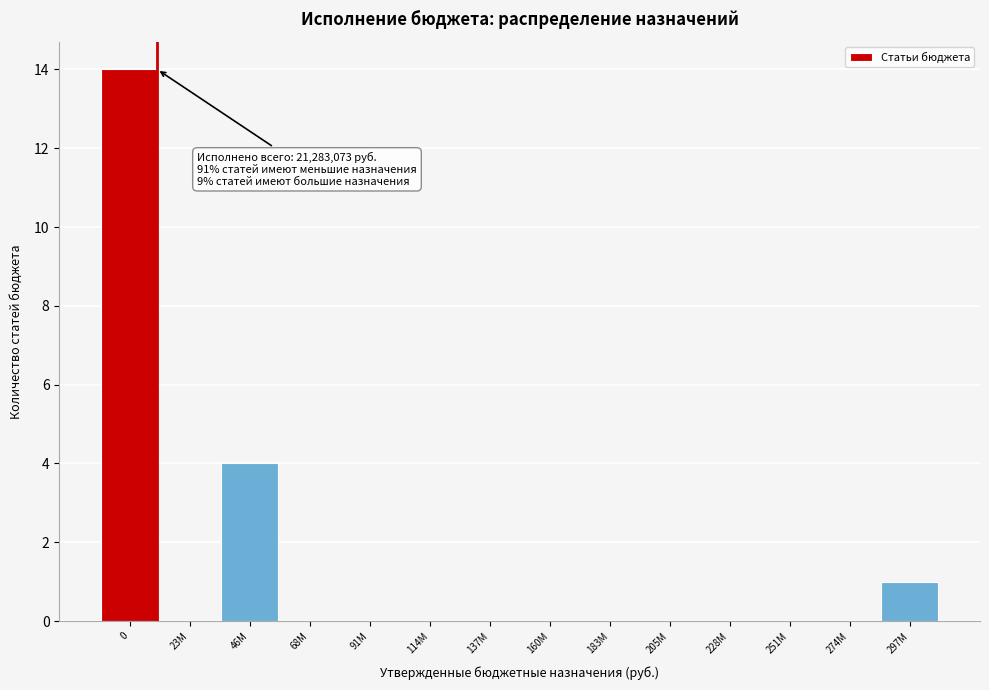

Reading right to left, extract all data points from this chart.

297М=1	274М=0	251М=0	228М=0	205М=0	183М=0	160М=0	137М=0	114М=0	91М=0	68М=0	46М=4	23М=0	0=14